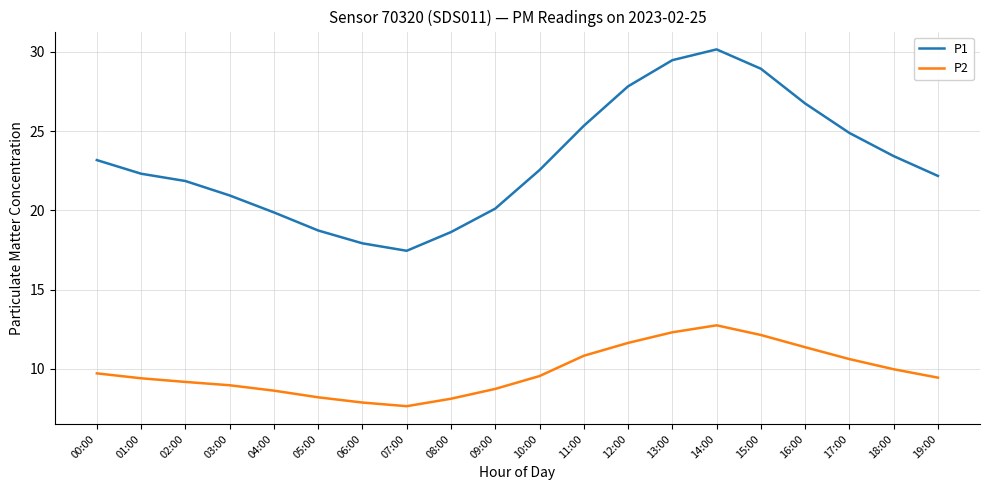

Which series has the largest total across all categories?

P1